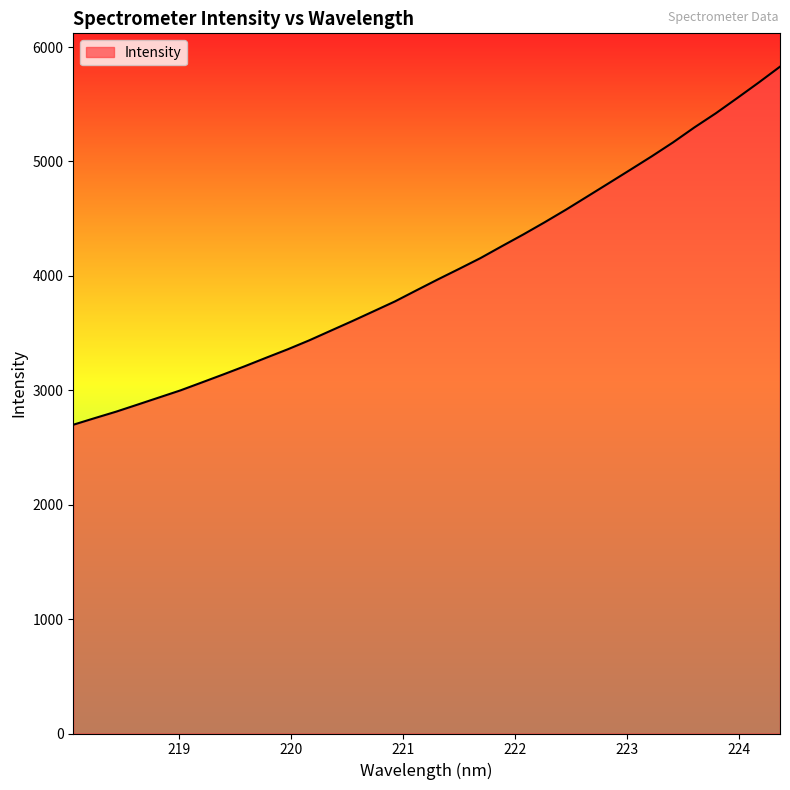

What is the greatest value displayed?

5828.7